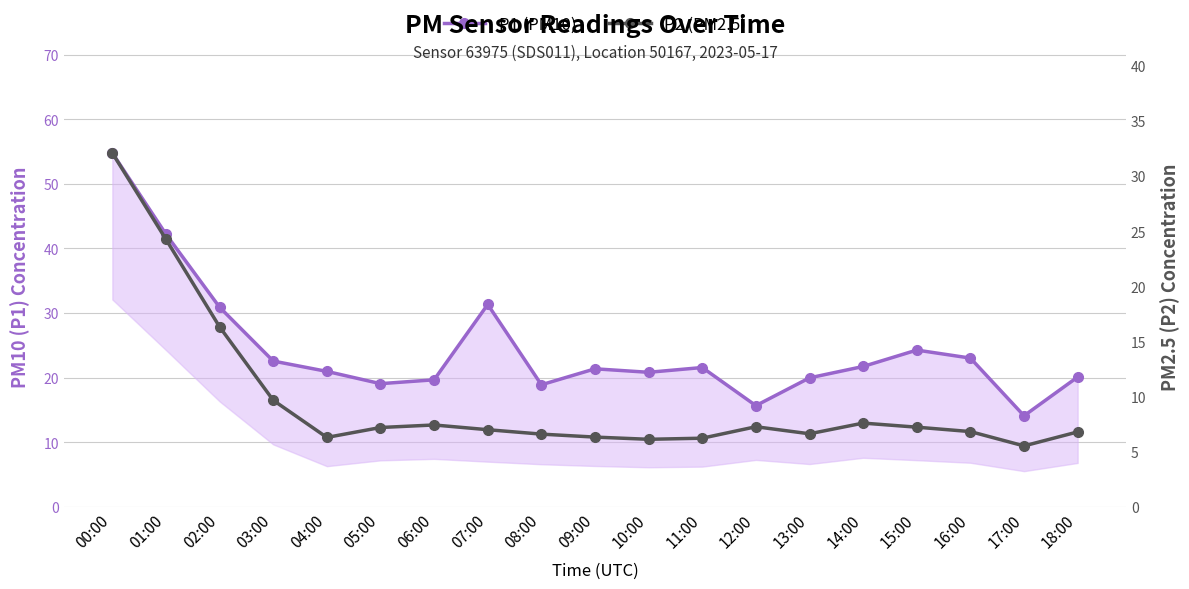

What is the highest value of the P2 (PM2.5) series?

32.1